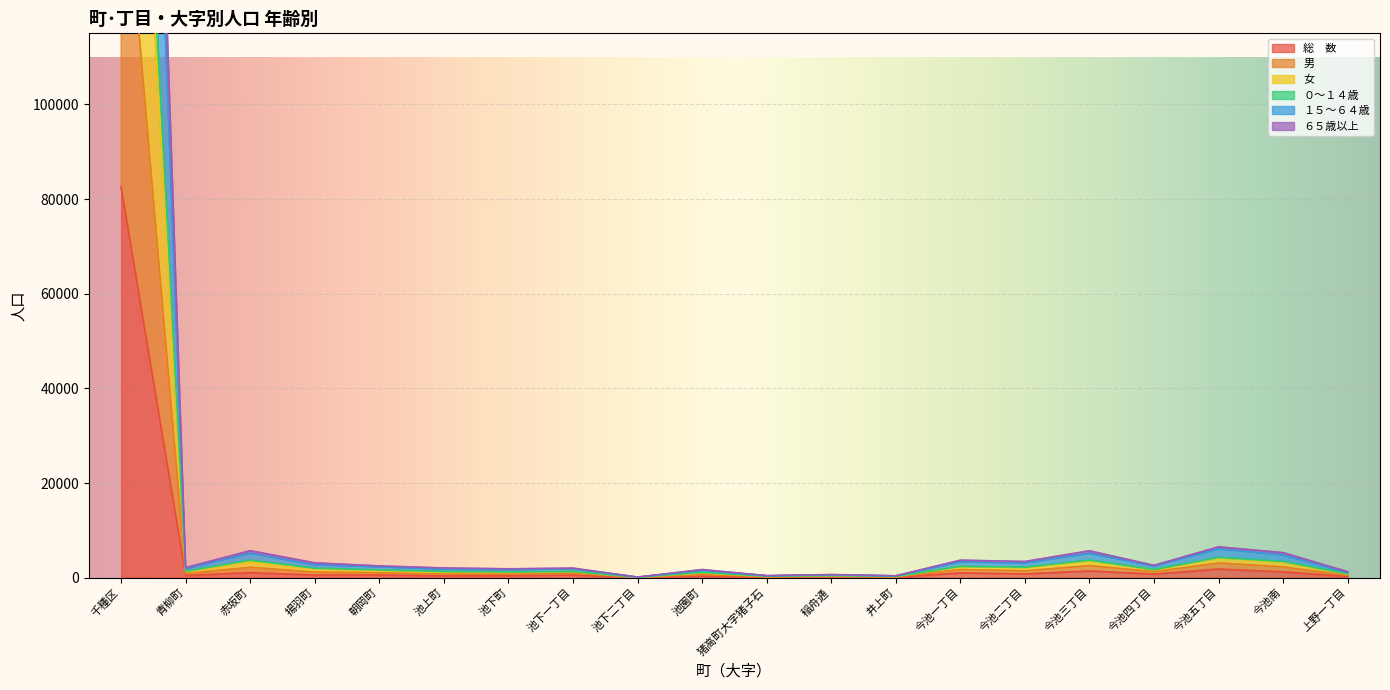

What is the total value across all series at 池下一丁目?

7919